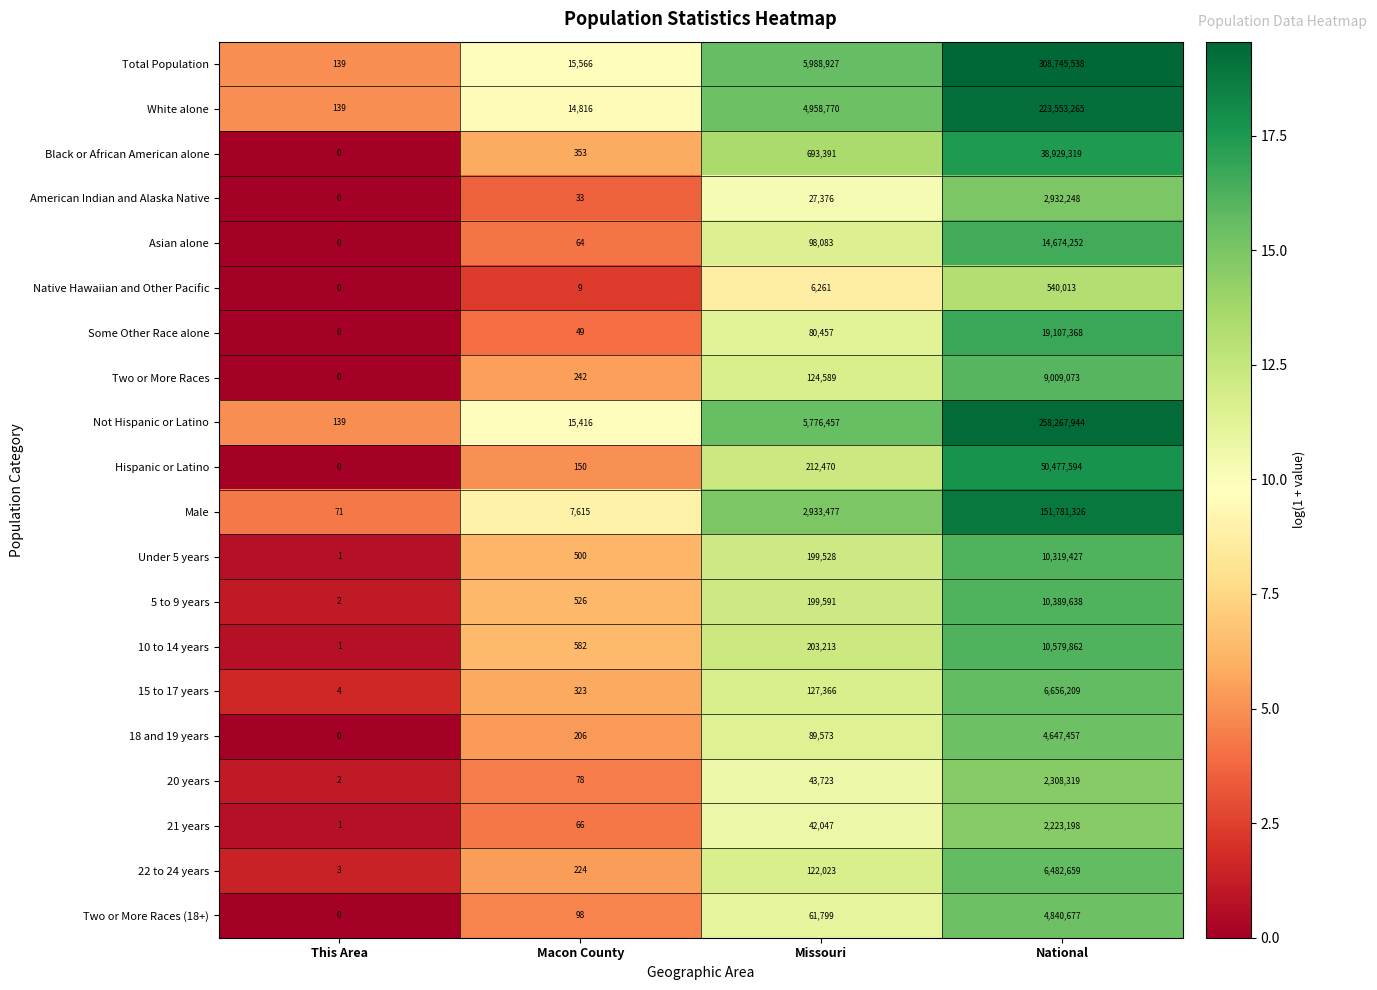

Is the value of Not Hispanic or Latino at Macon County greater than the value of Native Hawaiian and Other Pacific at This Area?

Yes